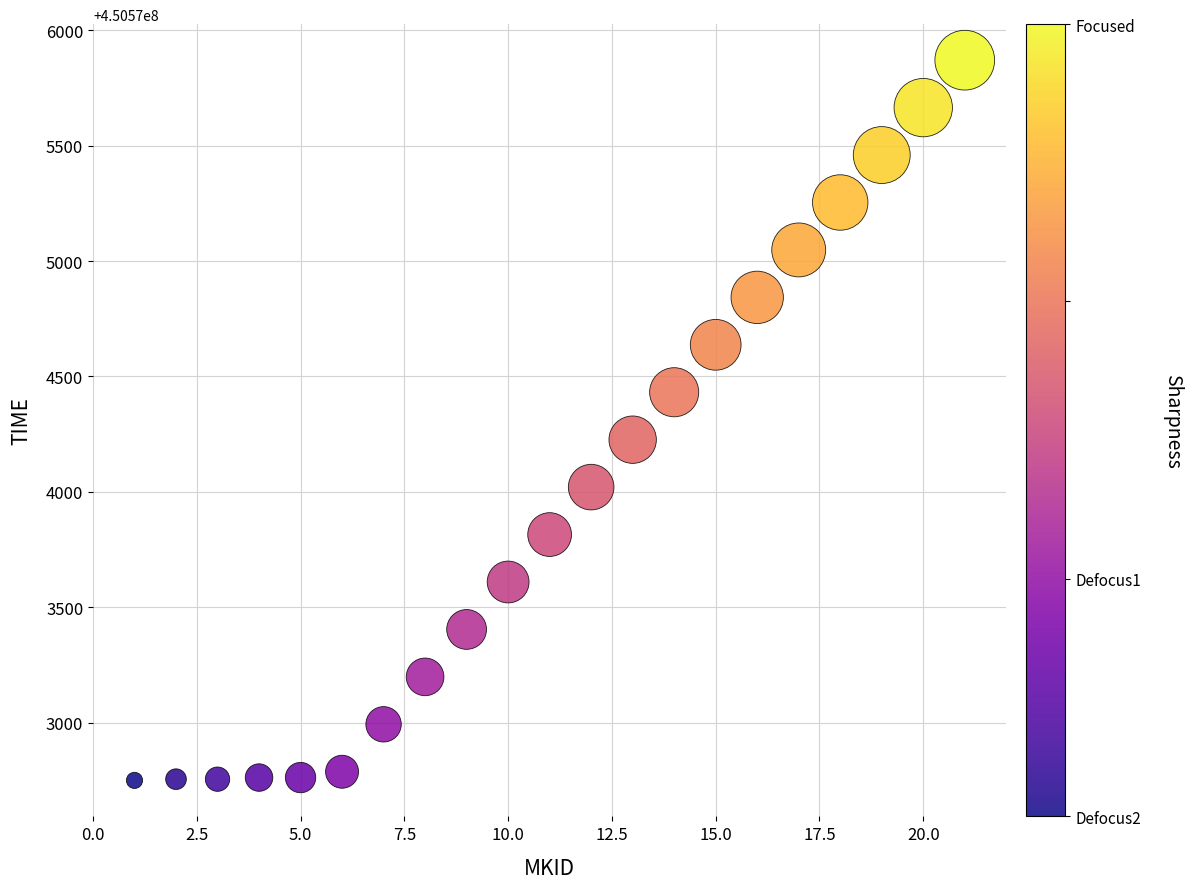

What Y value in the scatter plot is closest to 450574310?

450574226.2